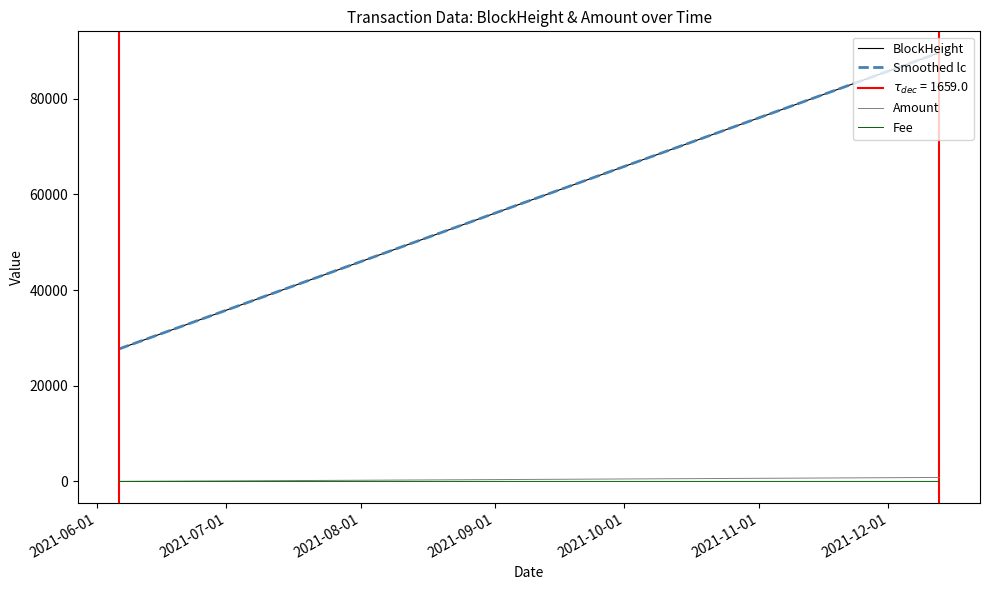

What is the label of the 1st point from the left?

2021-06-01